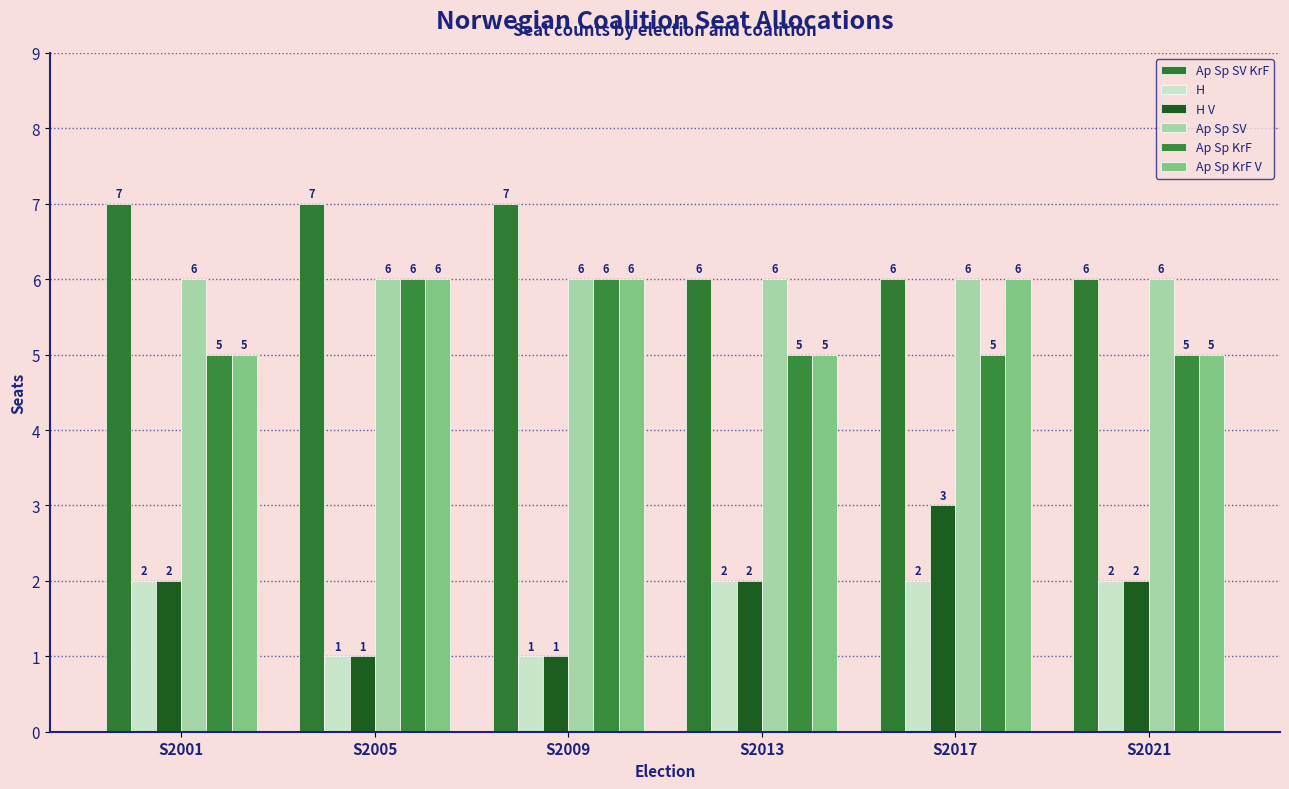

Which category has the highest value in the H V series?

S2017